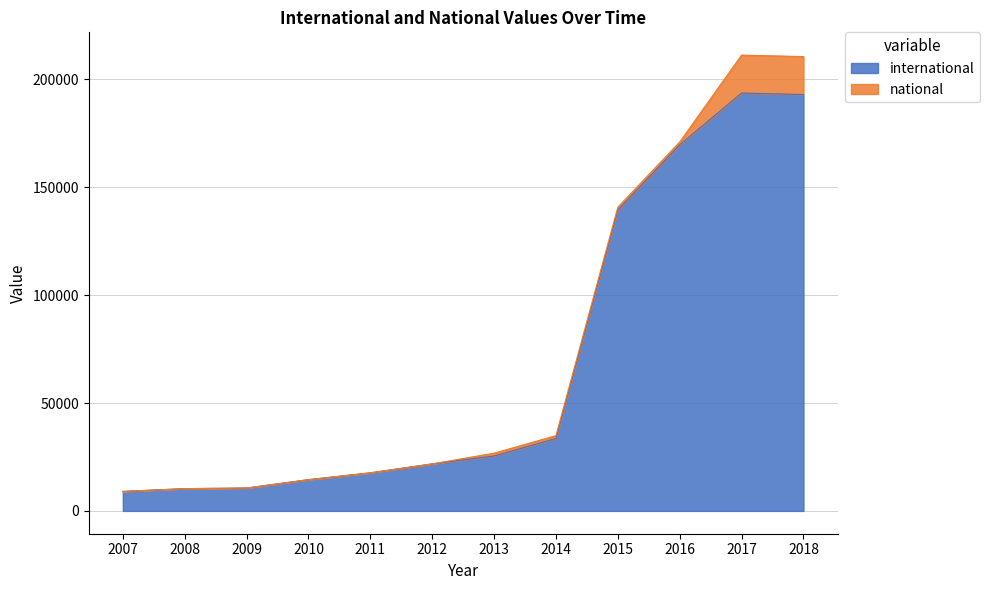

True or false: the data shows 33593 at 2014.

True